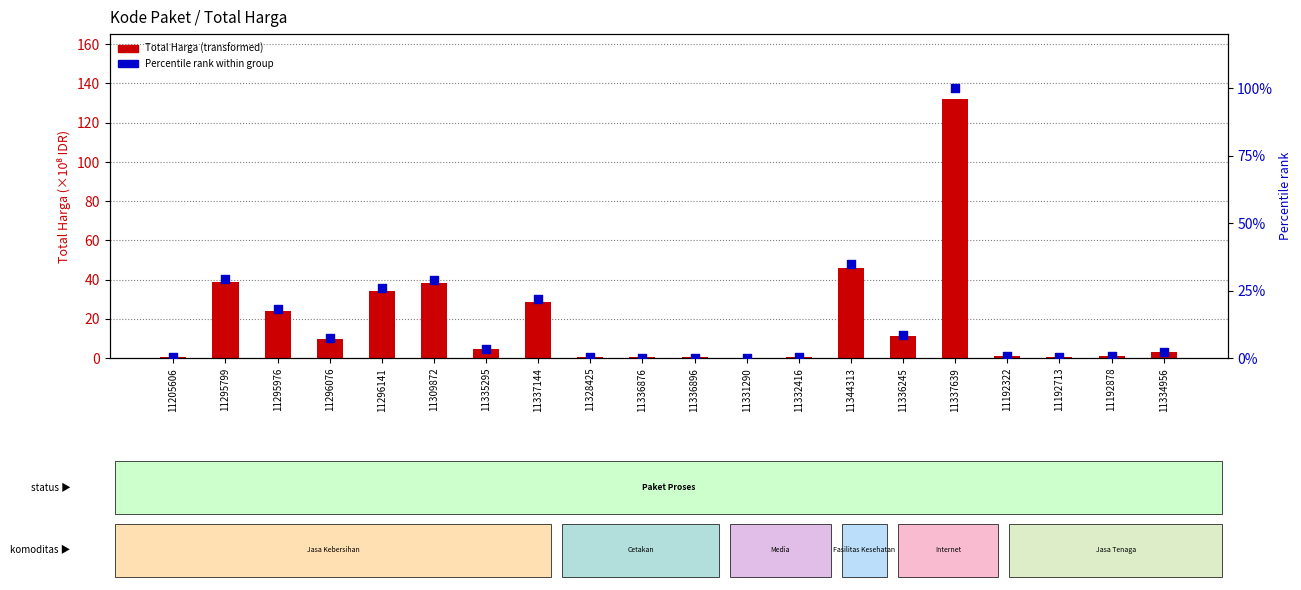

Which series reaches the maximum Y coordinate?

Total Harga (×10⁸)